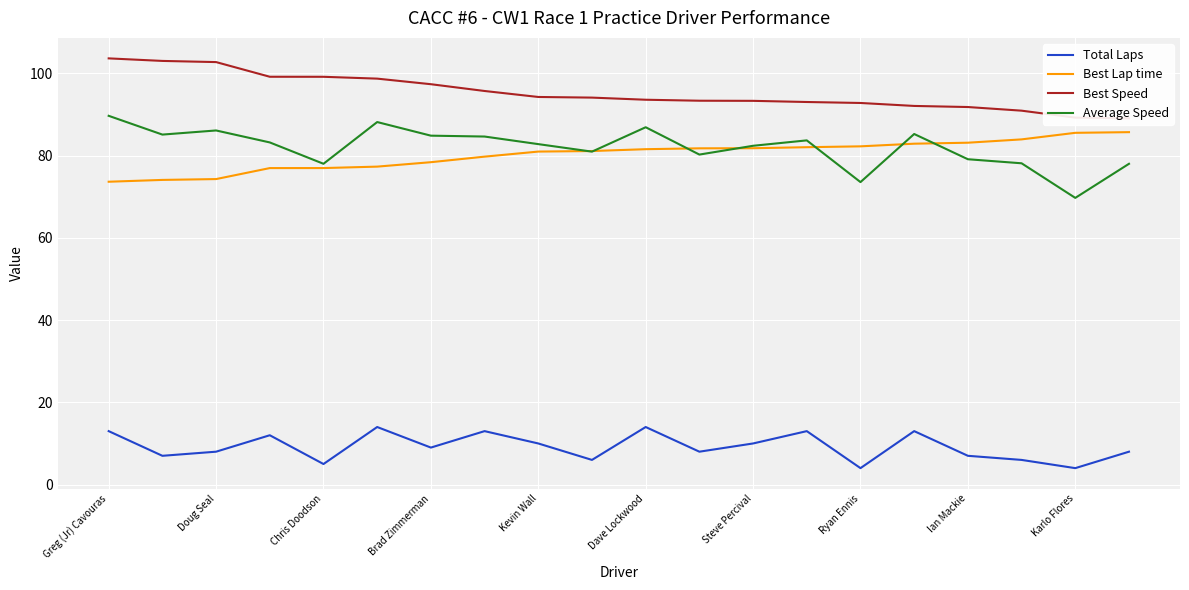

Reading right to left, what are all the values shown in this chart?

Total Laps: 8.0	4.0	6.0	7.0	13.0	4.0	13.0	10.0	8.0	14.0	6.0	10.0	13.0	9.0	14.0	5.0	12.0	8.0	7.0	13.0
Best Lap time: 85.7	85.5	83.9	83.1	82.9	82.2	82.0	81.8	81.8	81.6	81.1	81.0	79.7	78.4	77.3	77.0	77.0	74.3	74.1	73.6
Best Speed: 89.1	89.2	90.9	91.8	92.1	92.8	93.0	93.3	93.3	93.6	94.1	94.3	95.7	97.4	98.7	99.2	99.2	102.7	103.0	103.6
Average Speed: 78.0	69.7	78.1	79.1	85.2	73.6	83.7	82.4	80.2	86.9	81.0	82.8	84.6	84.8	88.2	78.0	83.2	86.1	85.1	89.7